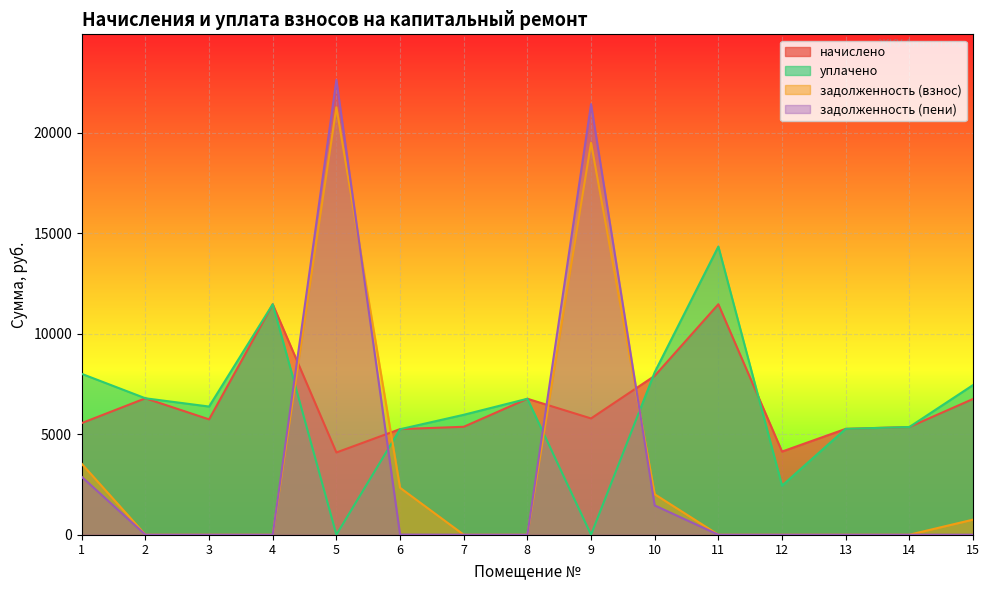

Reading left to right, list all the values displayed in this chart.

начислено: 5552.6	6785.3	5737.0	11462.4	4089.6	5253.1	5368.3	6762.2	5783.0	7902.7	11462.4	4135.7	5264.6	5356.8	6750.7
уплачено: 8000.0	6785.3	6374.4	11462.4	0.0	5246.5	5964.8	6762.2	0.0	8080.9	14332.9	2440.7	5264.6	5356.8	7442.2
задолженность (взнос): 3526.9	0.0	0.0	0.0	21261.0	2334.7	0.0	0.0	19489.6	2012.2	0.0	0.0	0.0	0.0	750.1
задолженность (пени): 2877.8	0.0	0.0	0.0	22624.2	6.7	0.0	0.0	21417.3	1457.3	0.0	0.0	0.0	0.0	0.0